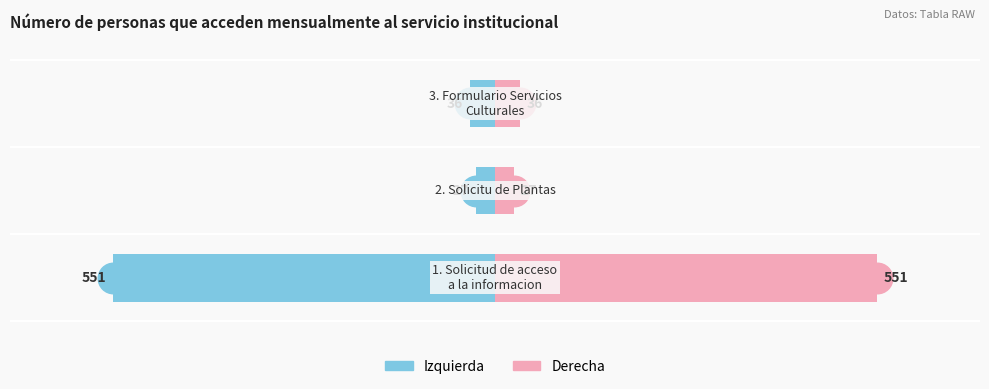

List the series in order of their overall mean, lowest first.

Acceso mensual (izq), Acceso mensual (der)